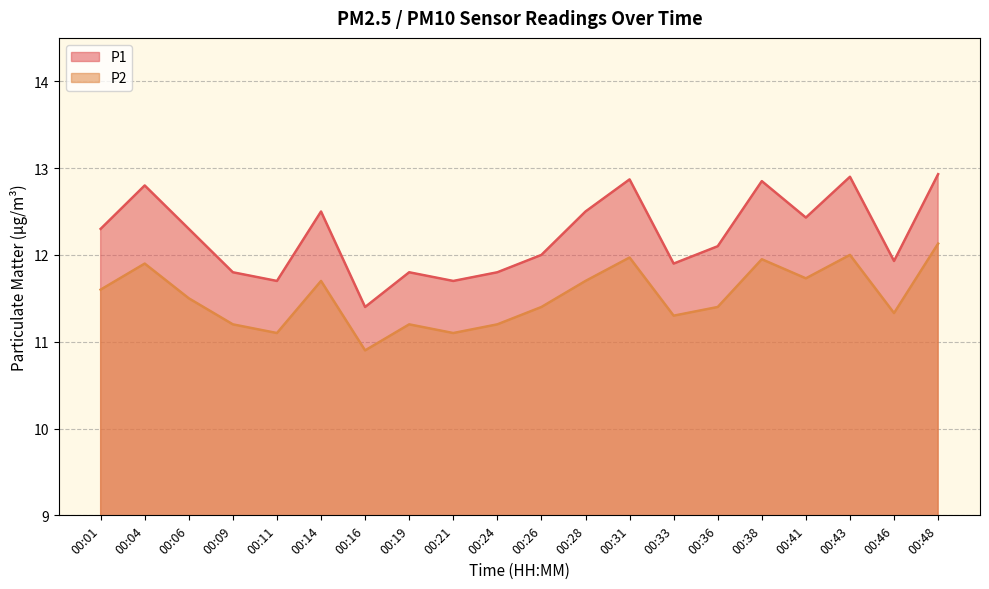

Where does the P2 series first go above 11?

00:01